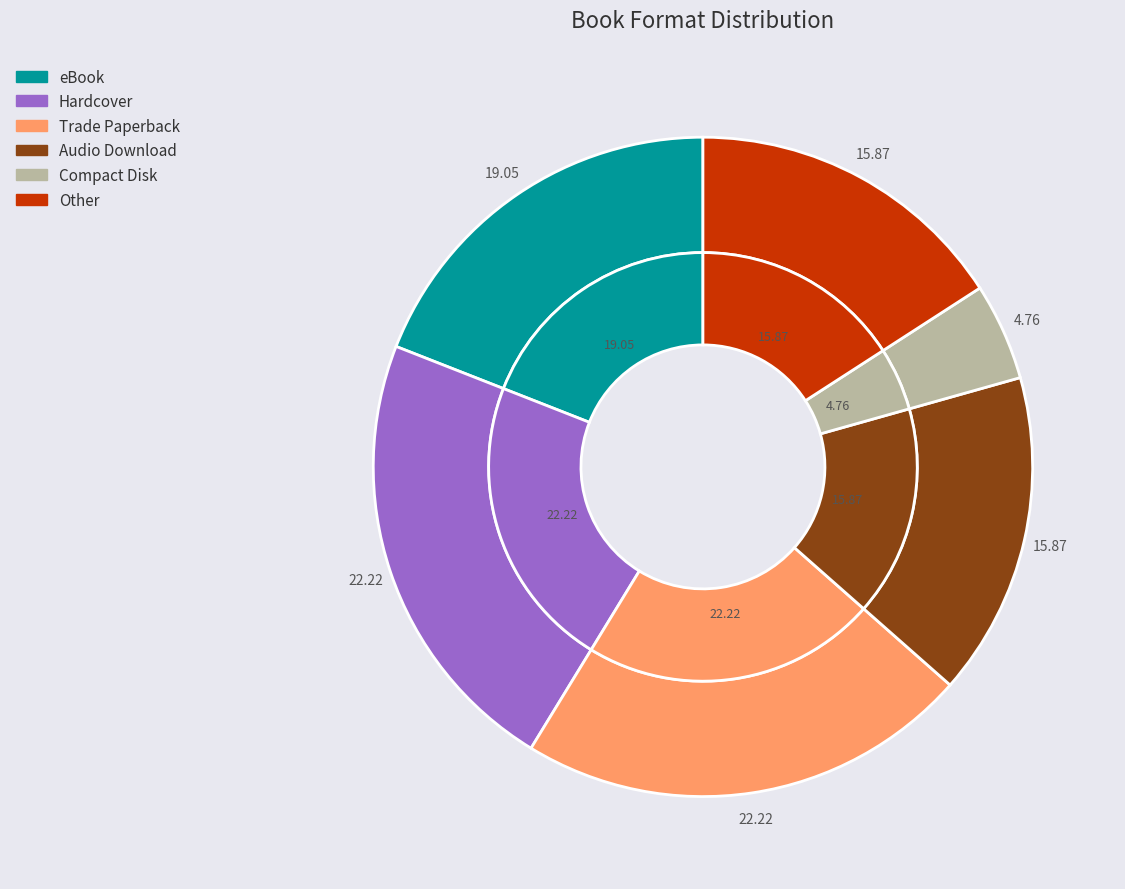

How many slices are in this pie chart?

6